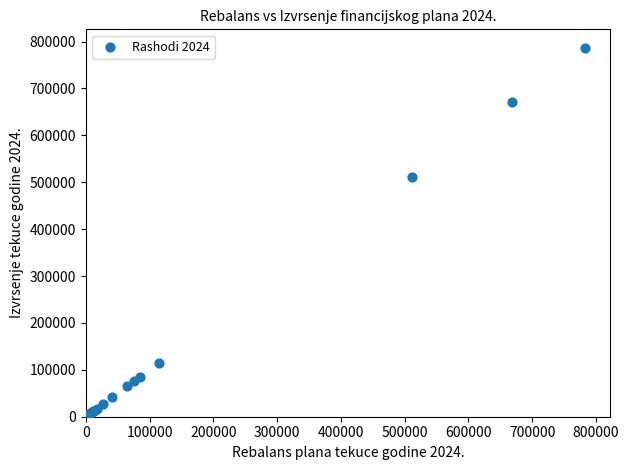

What Y value in the scatter plot is closest to 393468?

511145.4